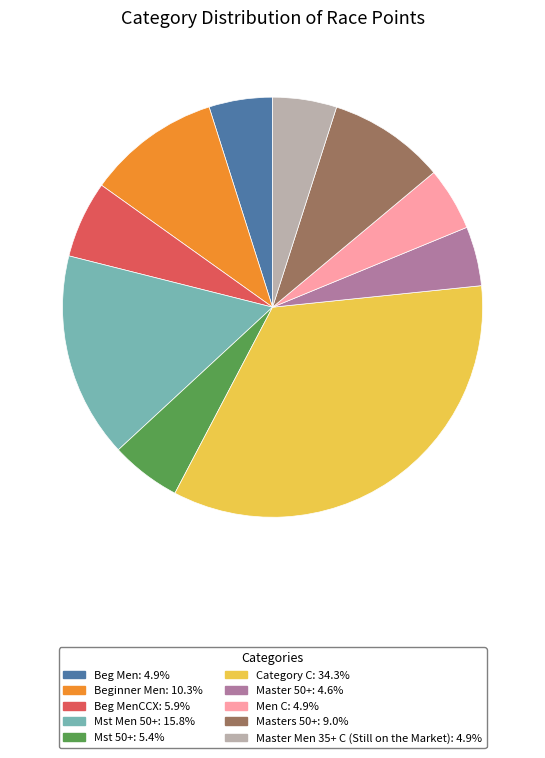

Does any single category account for the majority?

No